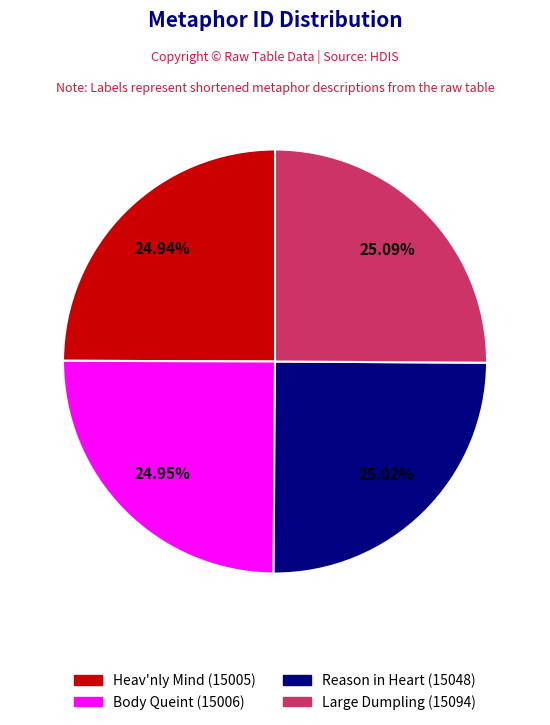

Is there any slice that represents more than half of the pie?

No